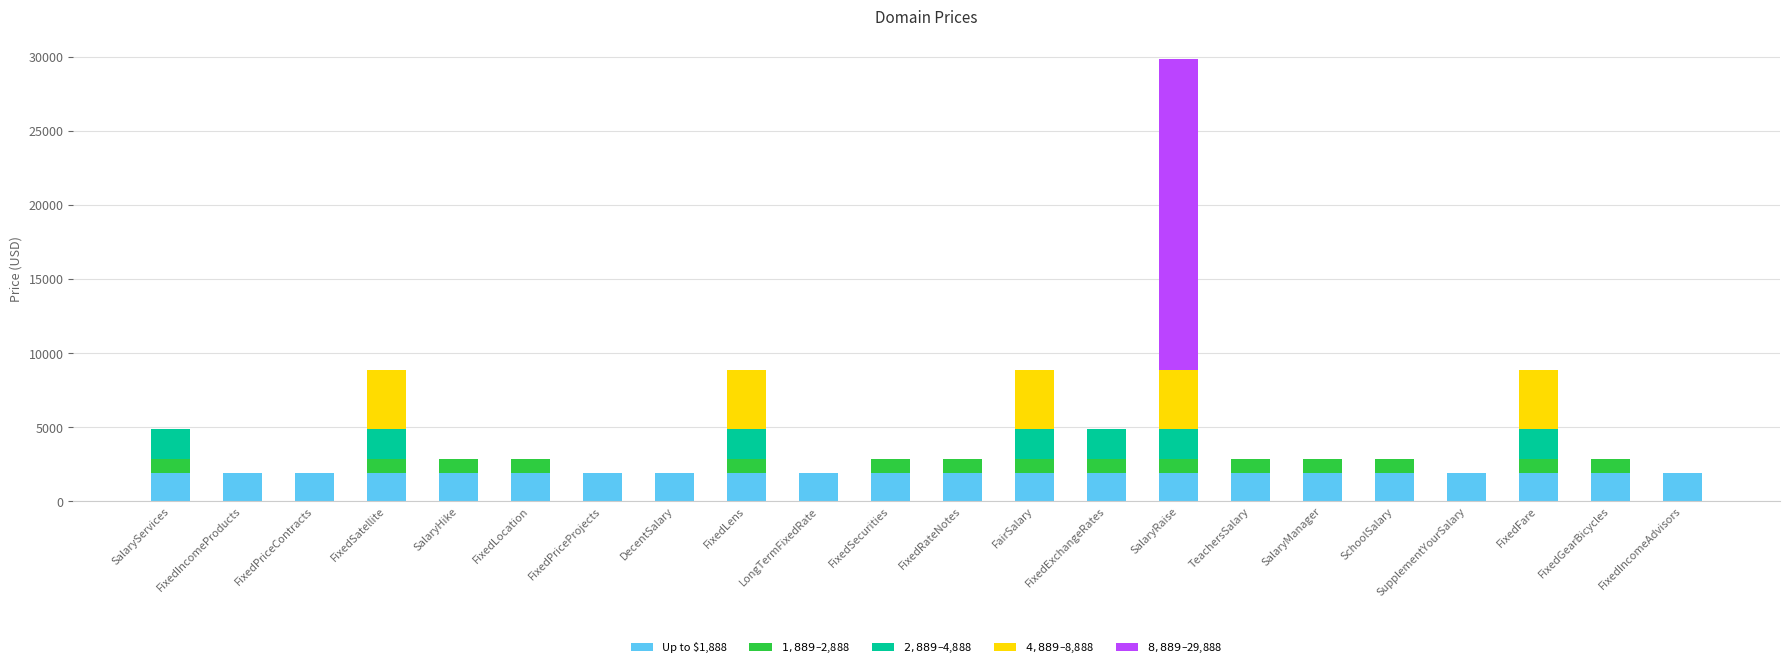

The Up to $1,888 series shows 2910 at FixedGearBicycles. True or false?

False